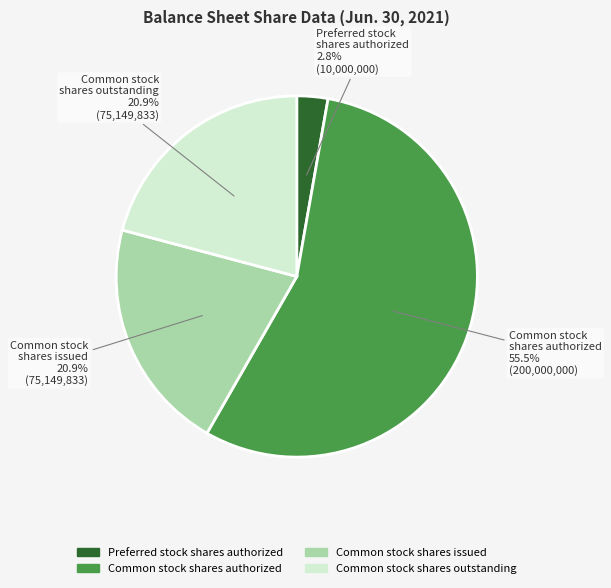

Do Common stock shares authorized and Common stock shares issued together represent more than half of the pie?

Yes